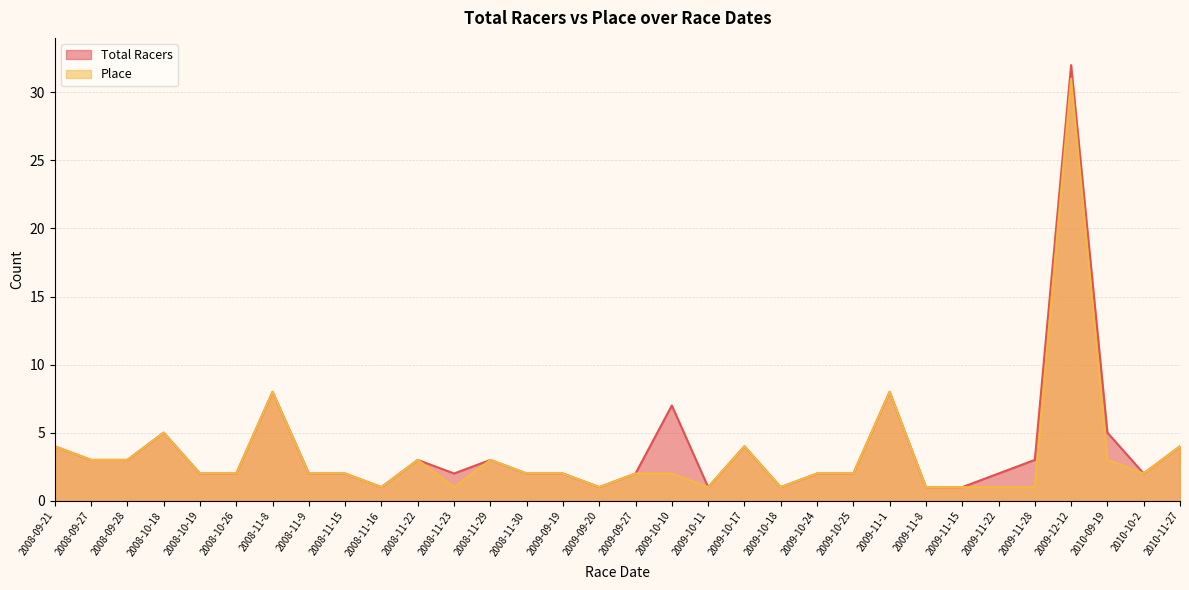

At which category is the sum across all series the highest?

2009-12-12